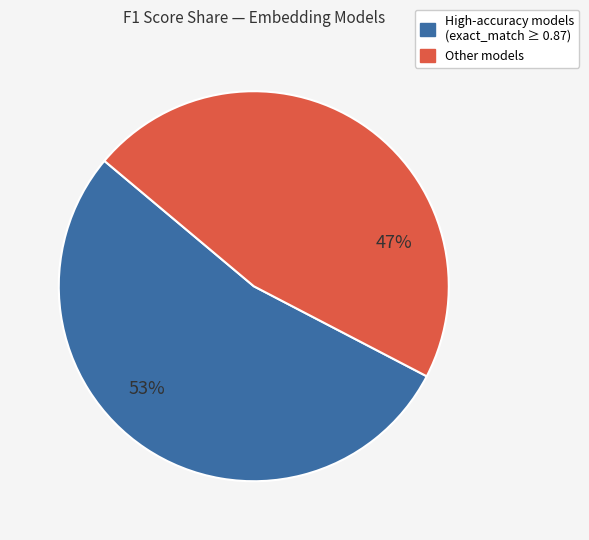

Is there any slice that represents more than half of the pie?

Yes